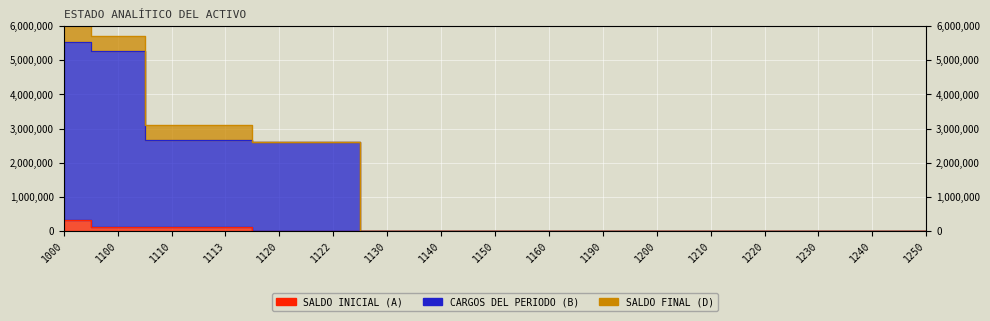

True or false: SALDO INICIAL (A) and CARGOS DEL PERIODO (B) cross at least once.

False